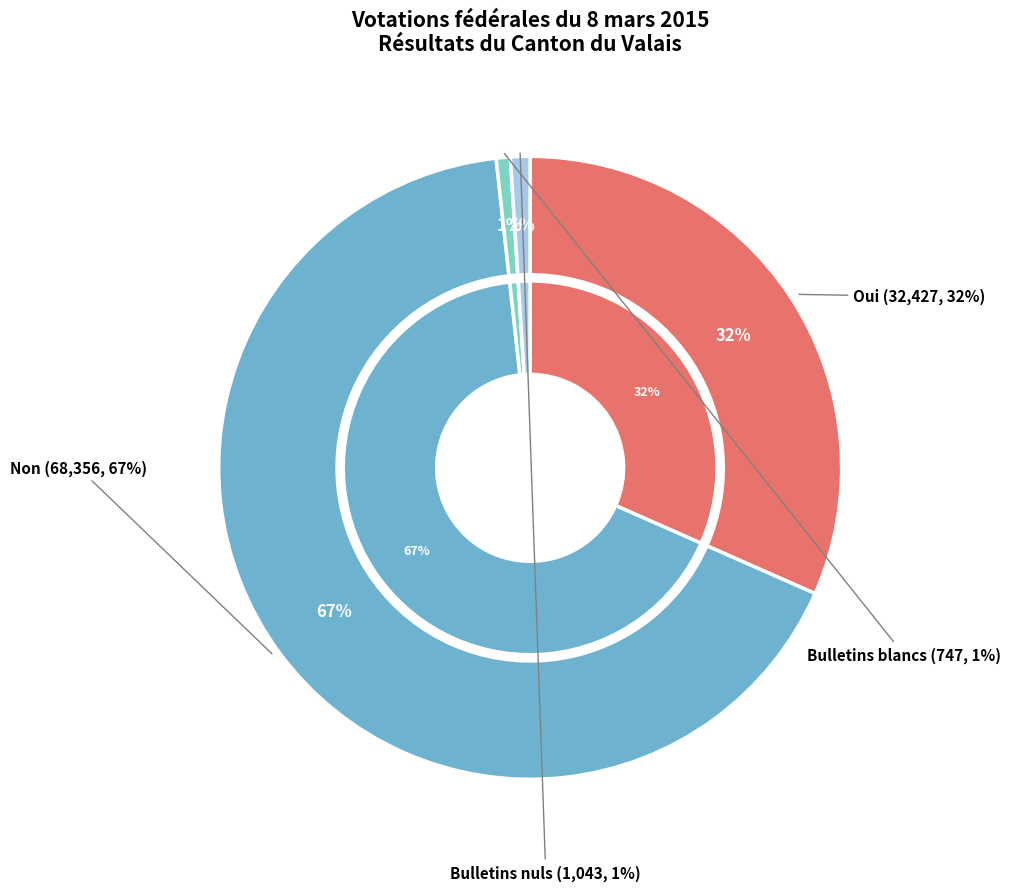

To the nearest percent, what portion does Non represent?

67%